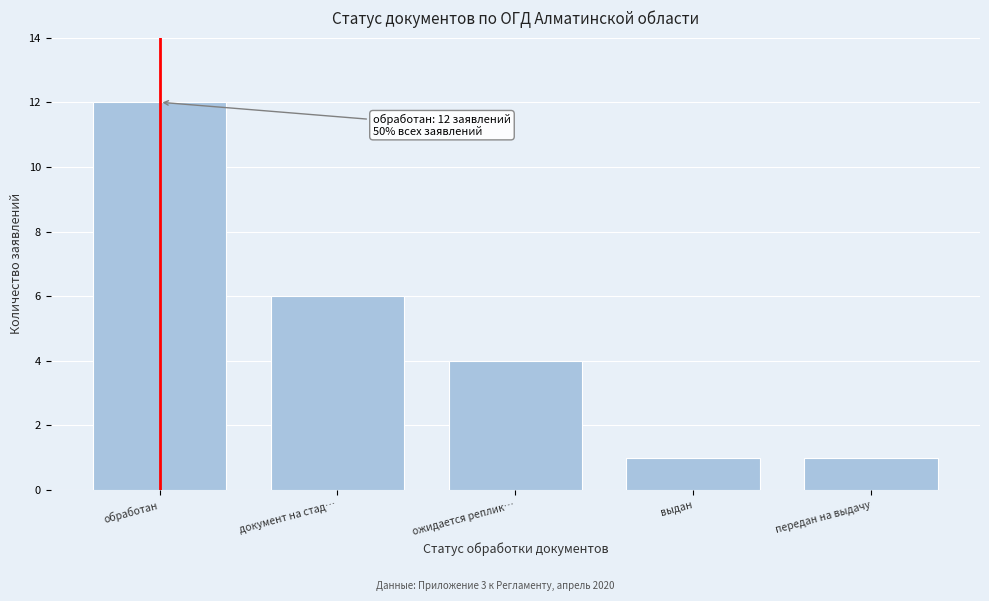

Reading left to right, list all the values displayed in this chart.

12	6	4	1	1